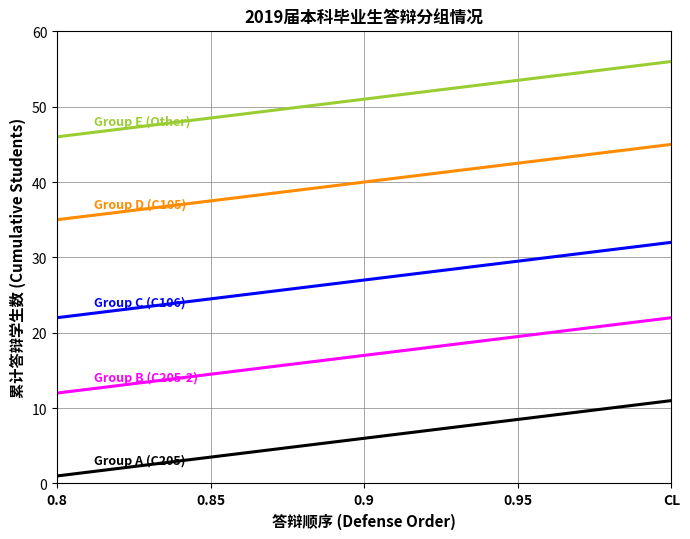

What is the maximum value shown in the chart?

56.0